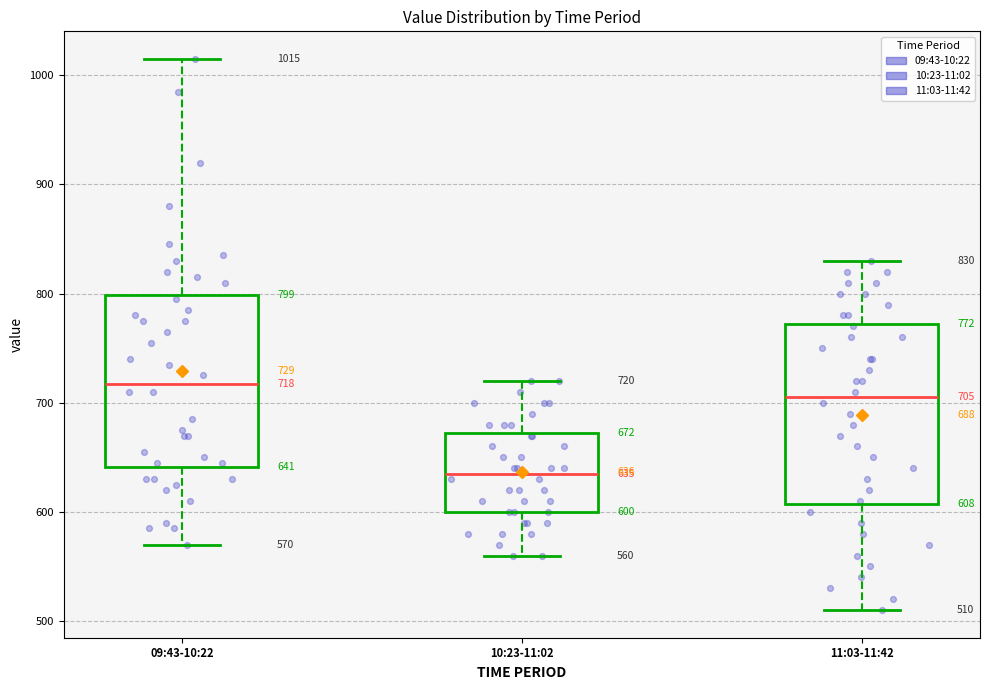

Which box's median line is the highest?

09:43-10:22